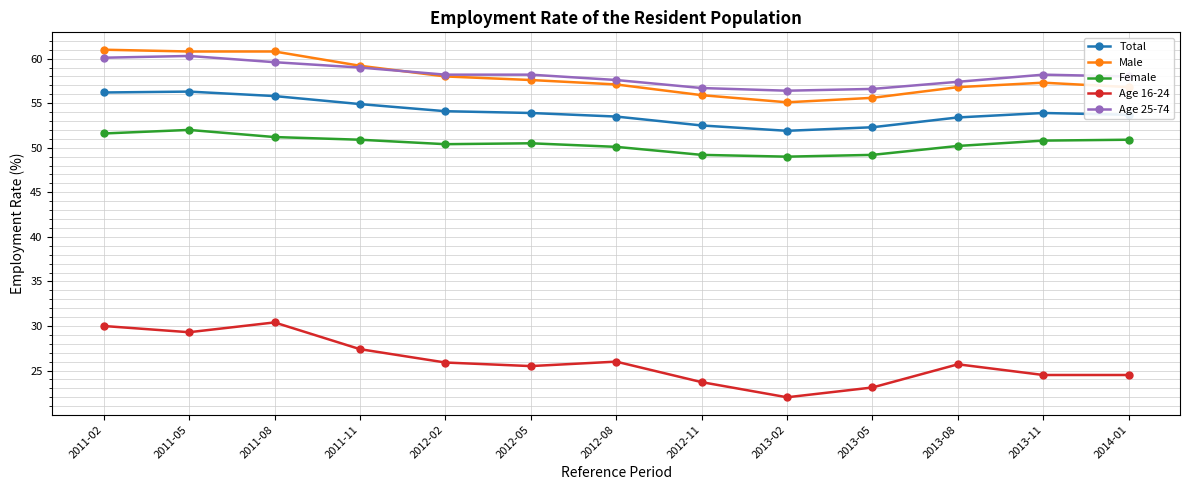

What is the difference between the highest and lowest values at 2011-05?

31.5